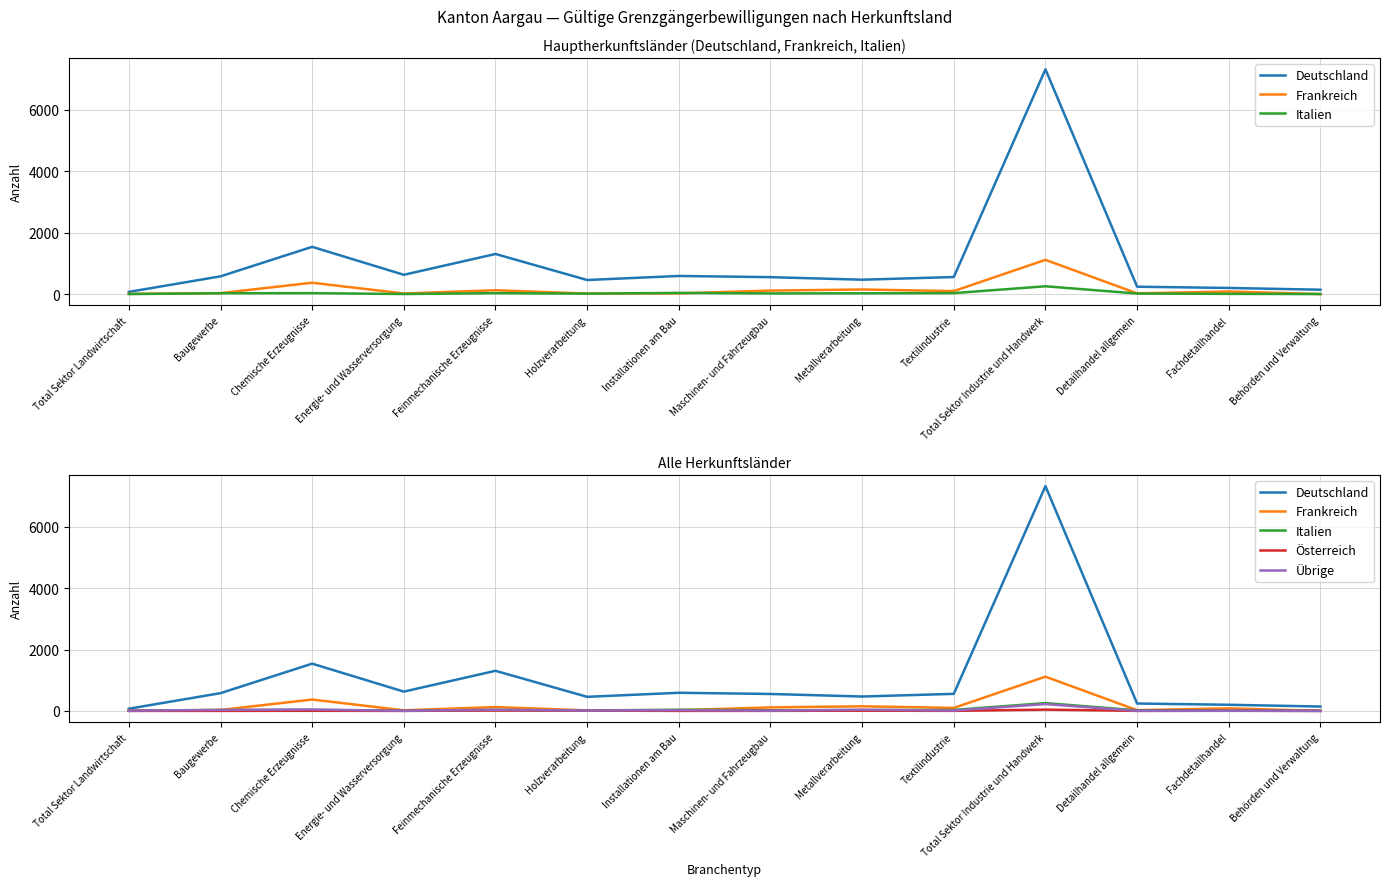

What are all the series names shown in the legend?

Deutschland, Frankreich, Italien, Österreich, Übrige